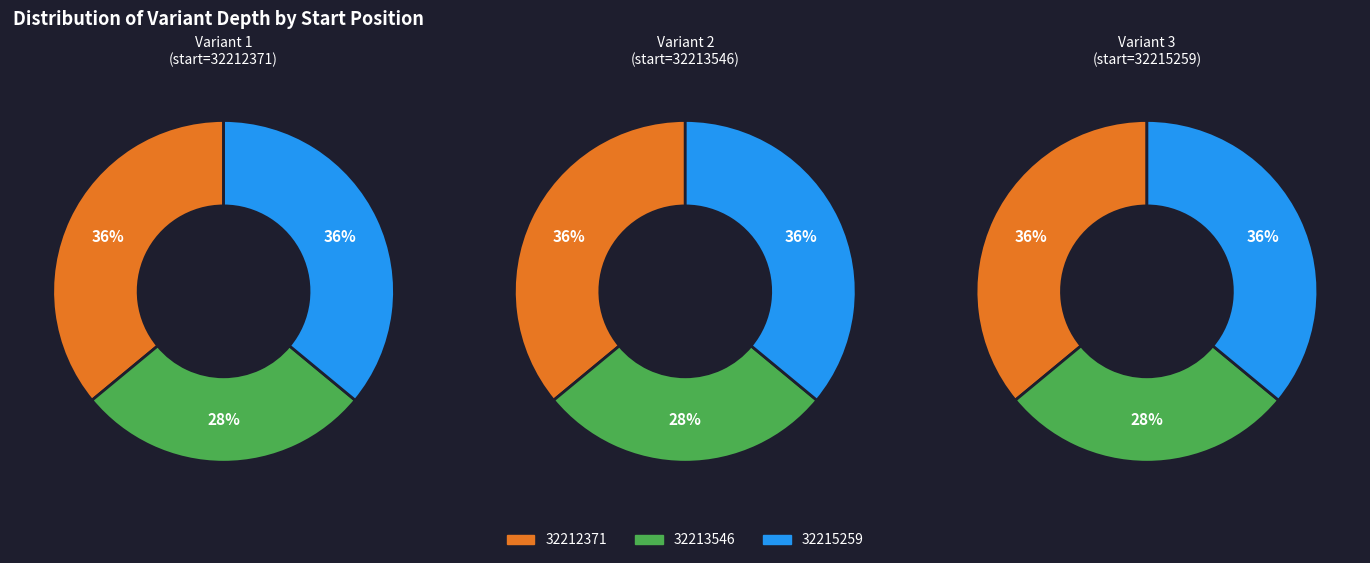

True or false: 32212371 accounts for 28% of the total.

False